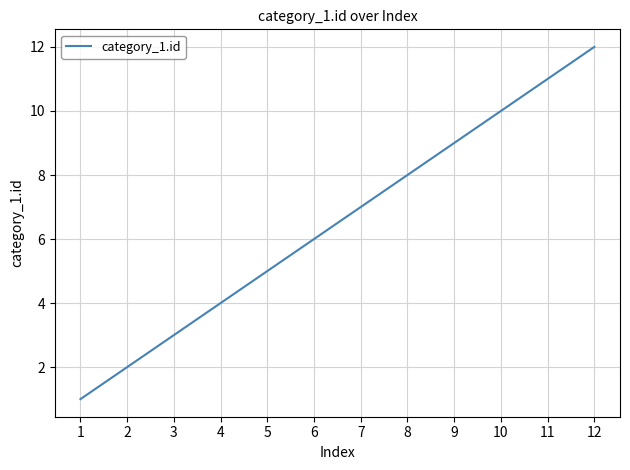

Rank the categories by value from highest to lowest.

12, 11, 10, 9, 8, 7, 6, 5, 4, 3, 2, 1